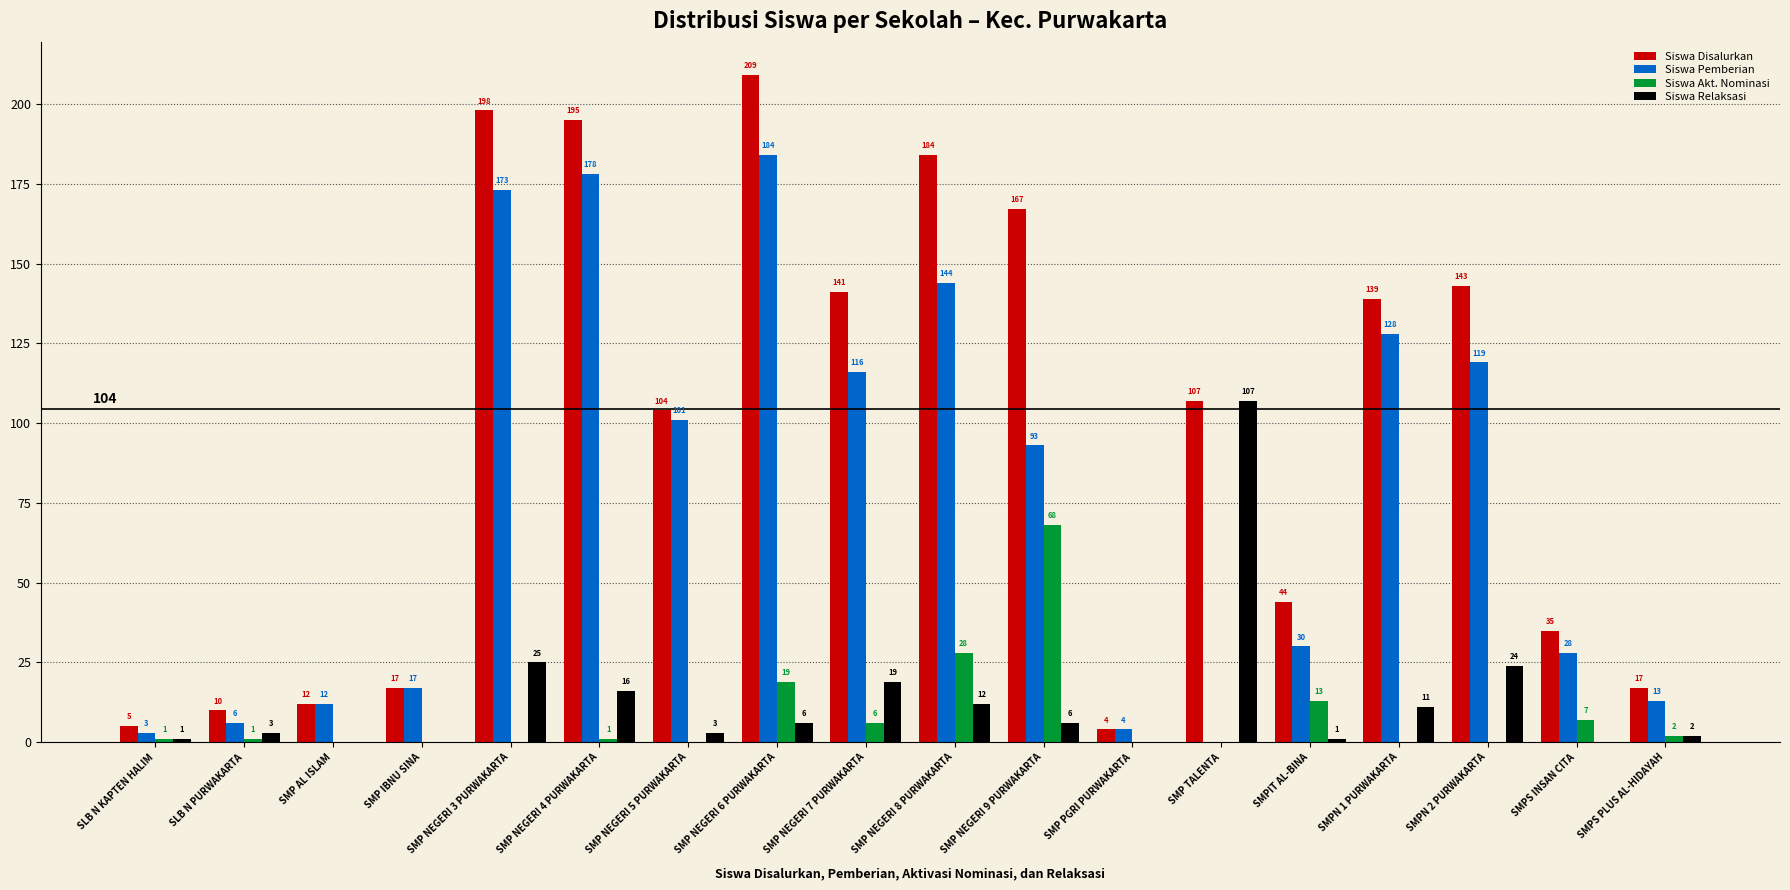

Is the value of Siswa Pemberian at SMPS PLUS AL-HIDAYAH greater than the value of Siswa Disalurkan at SMP IBNU SINA?

No